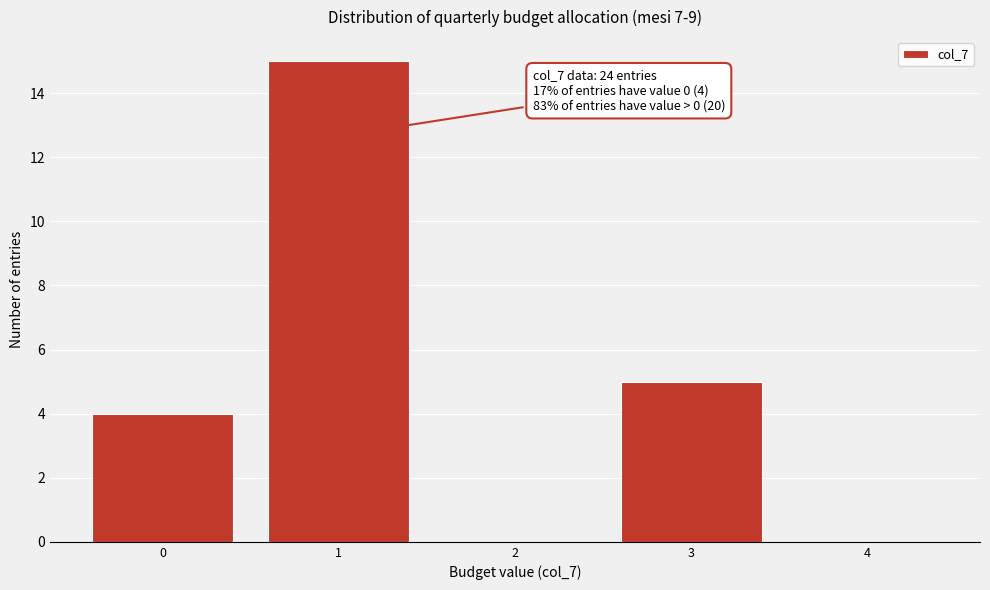

Reading left to right, what are all the values shown in this chart?

0=4	1=15	2=0	3=5	4=0